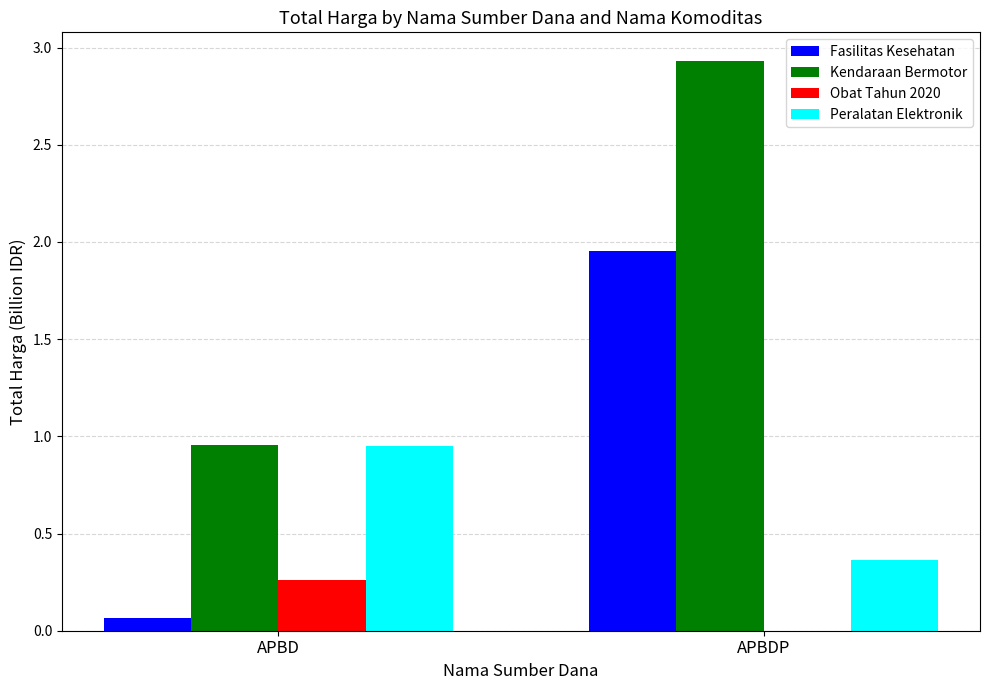

Between APBD and APBDP, which series saw the biggest shift?

Kendaraan Bermotor